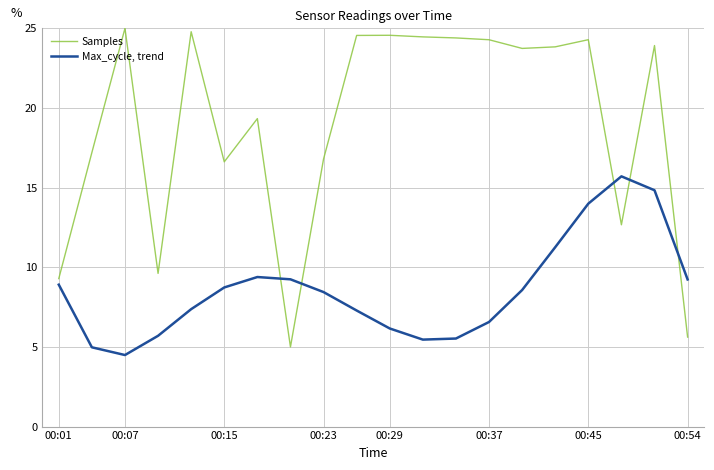

List the series in order of their overall mean, lowest first.

Max_cycle, trend, Samples